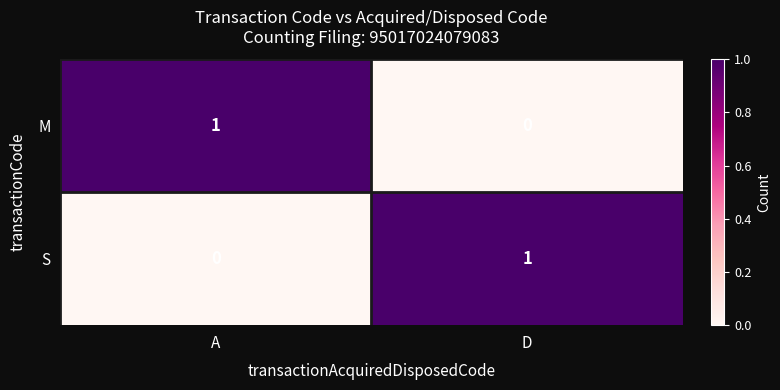

Is the value of M at A greater than the value of S at A?

Yes